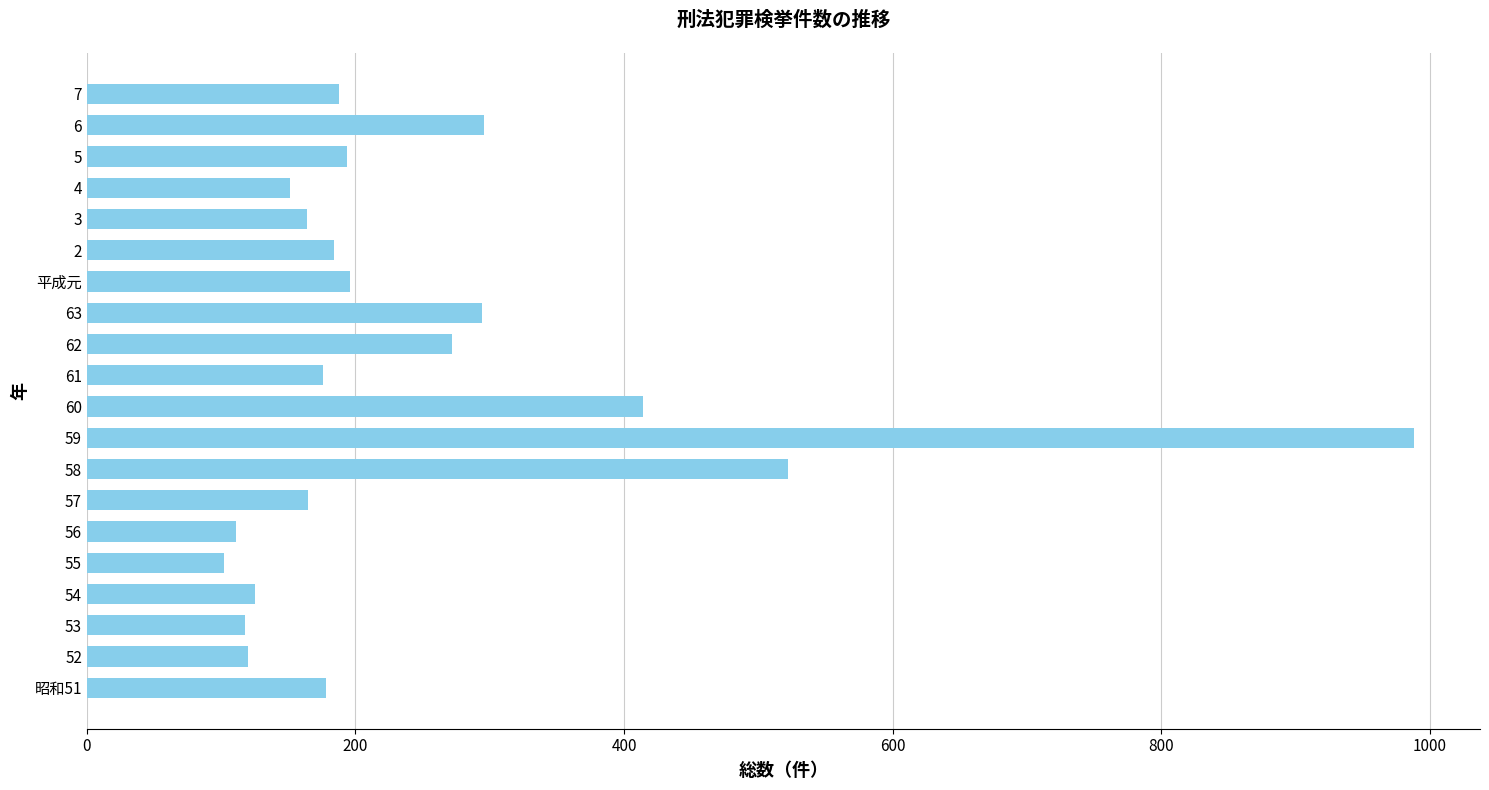

Which has a higher value, 5 or 4?

5